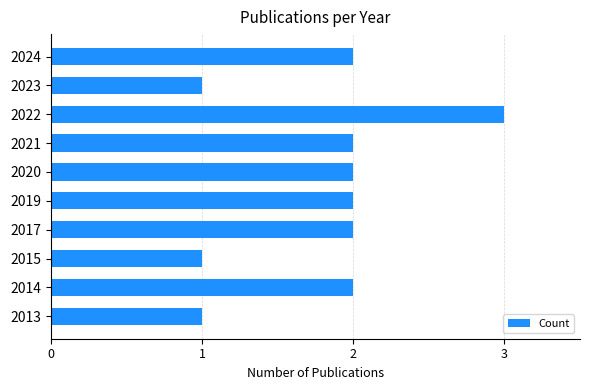

How many bars are there in total?

10